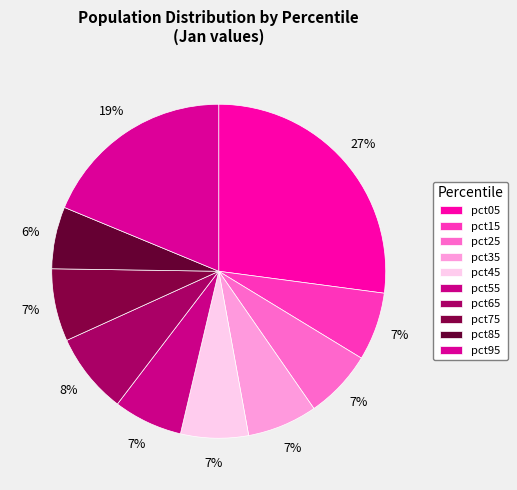

How much of the chart is everything except pct75?

93.0%